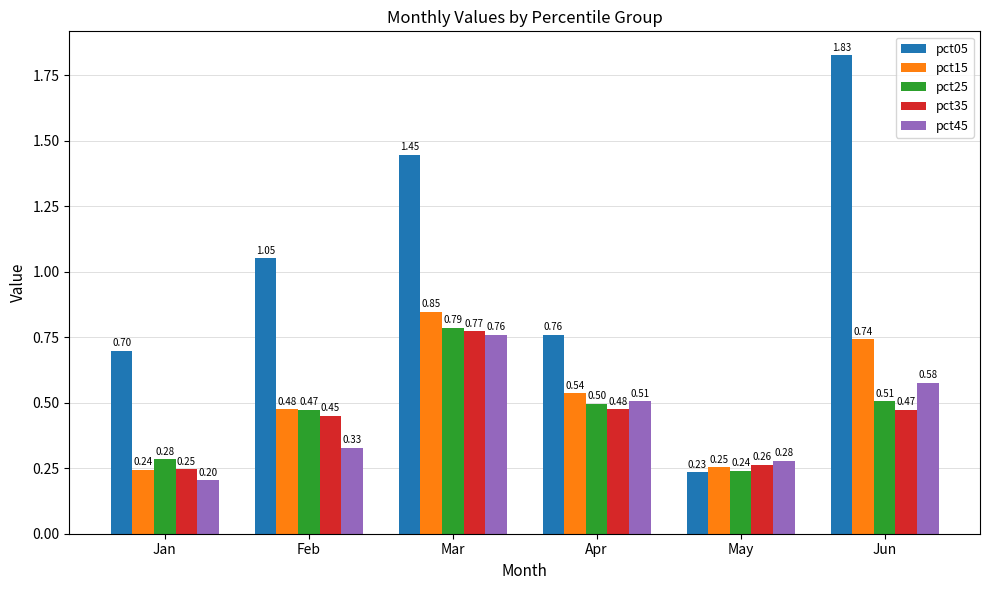

What is the total value across all series at Jan?

1.7